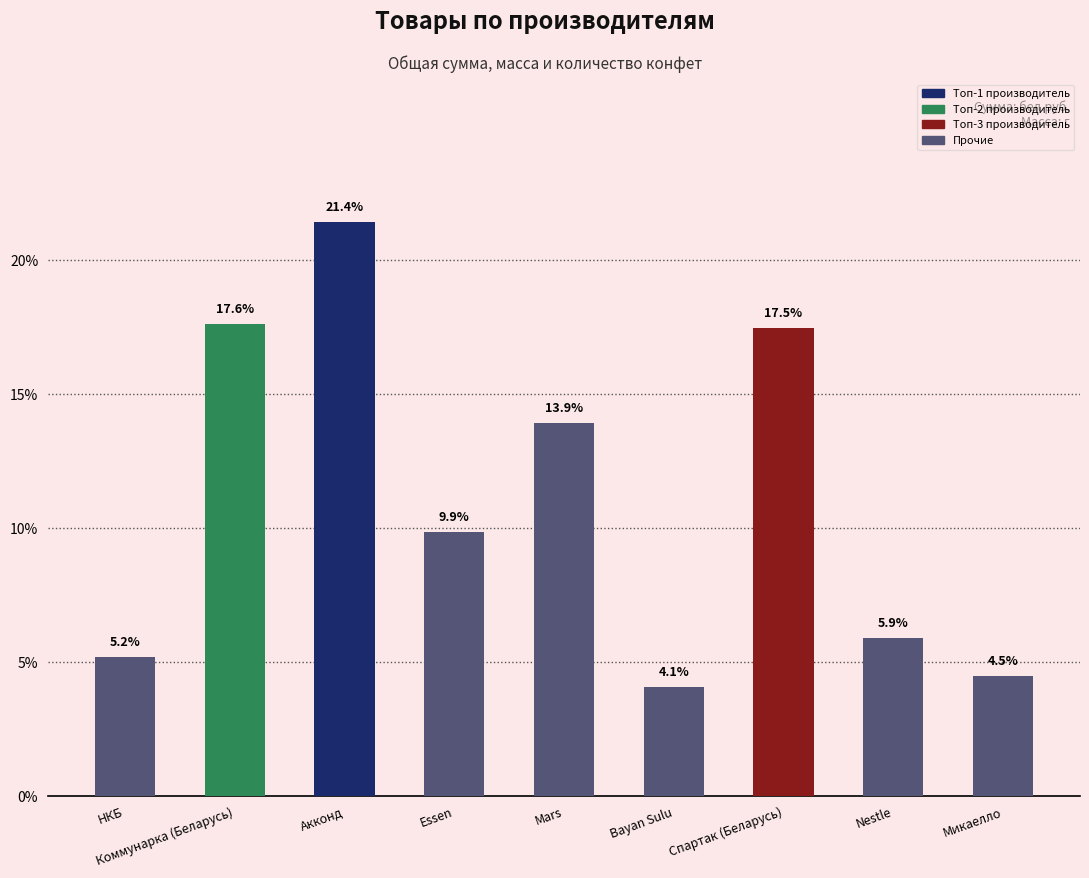

At which label does the data first exceed 9?

Коммунарка (Беларусь)